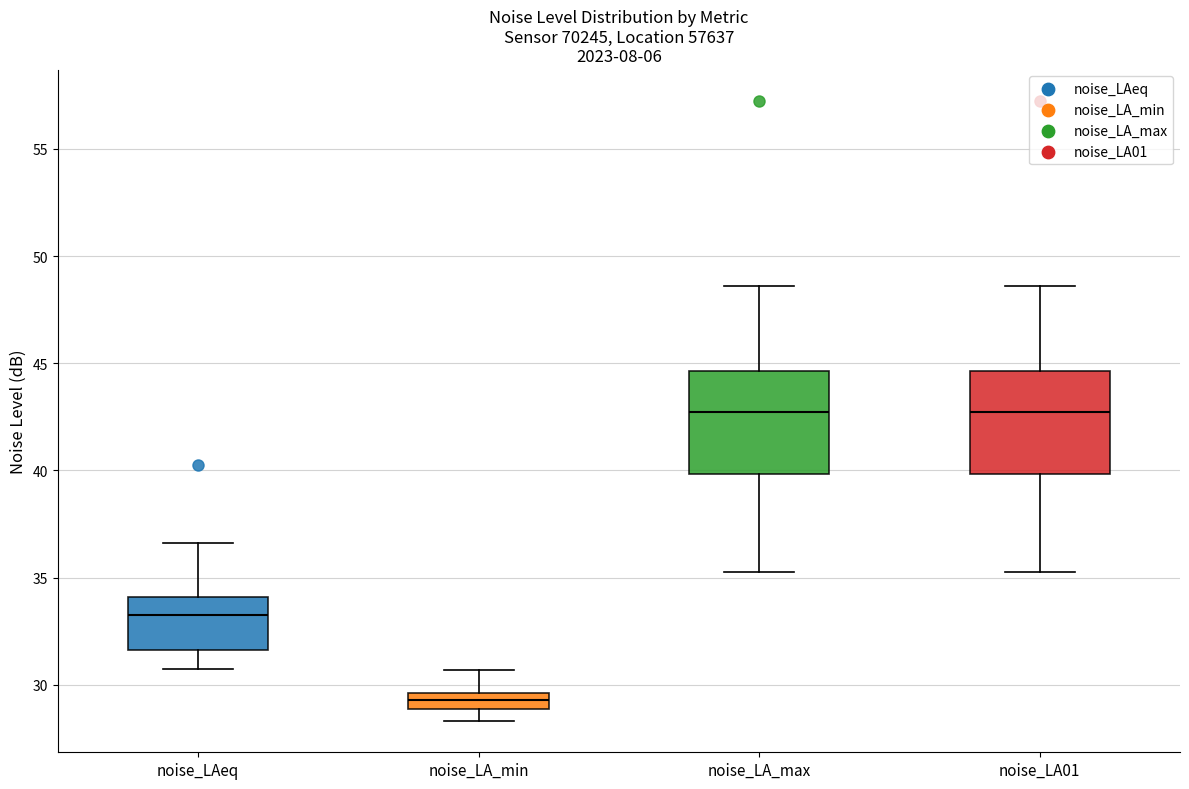

Where does the median line of the box for noise_LA01 sit on the y-axis? The values are not printed on the chart, so give them approximately, as read against the axis.

42.5